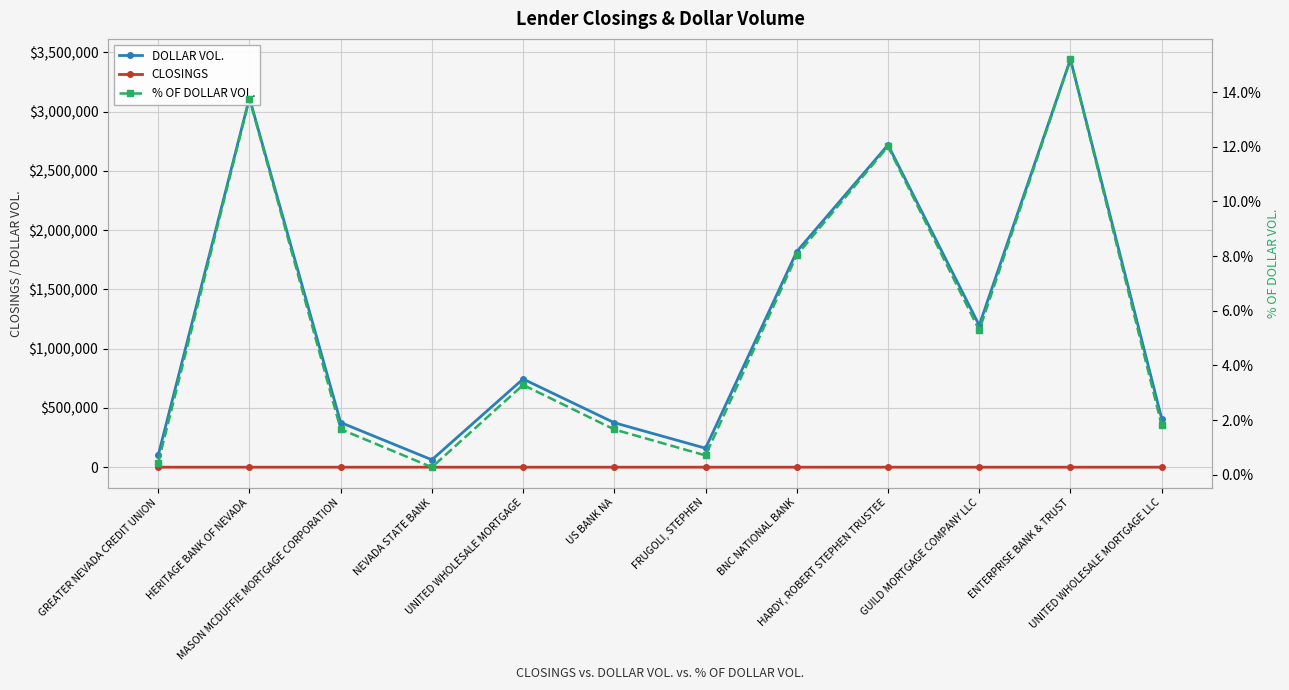

True or false: % OF DOLLAR VOL. and CLOSINGS intersect in this chart.

False